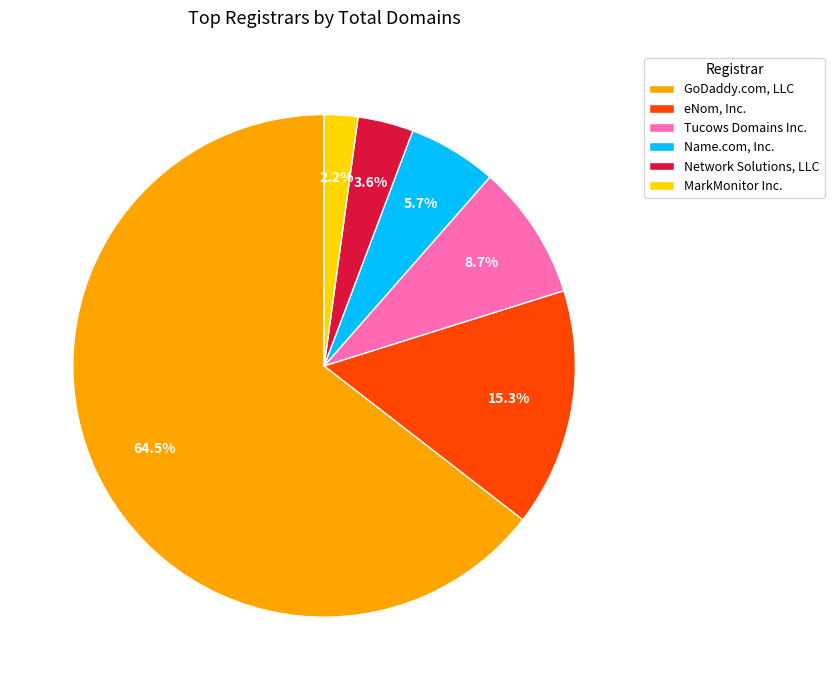

To the nearest percent, what is the difference between the MarkMonitor Inc. and Name.com, Inc. slice percentages?

4%